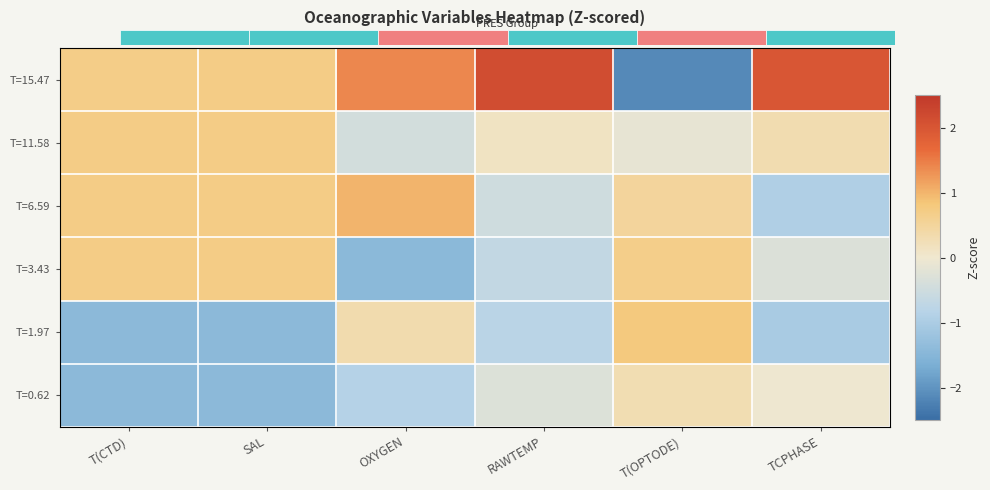

Read the T=11.58 value at RAWTEMP.

0.1